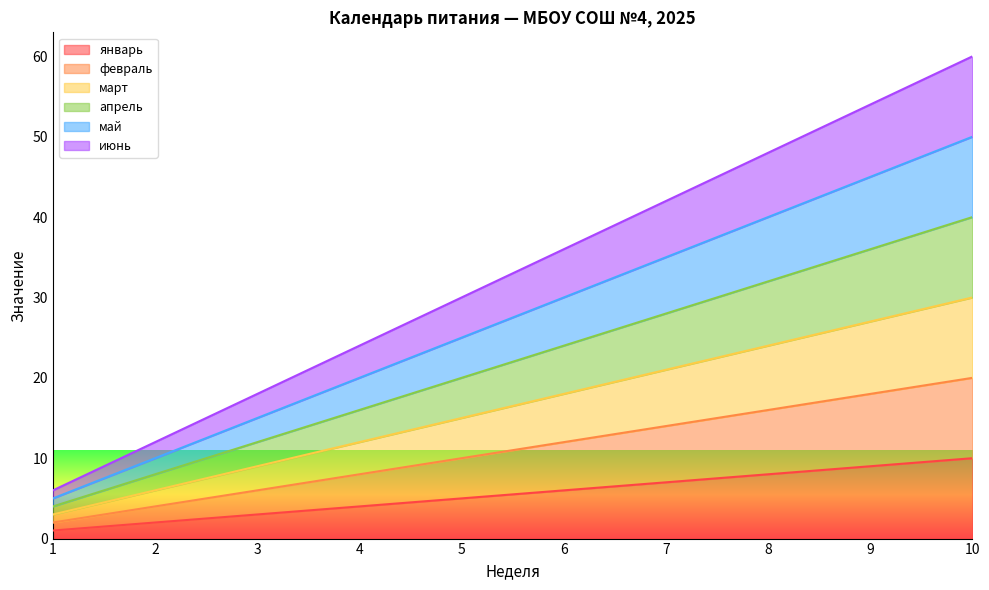

Rank the series by their average value, from lowest to highest.

январь, февраль, март, апрель, май, июнь